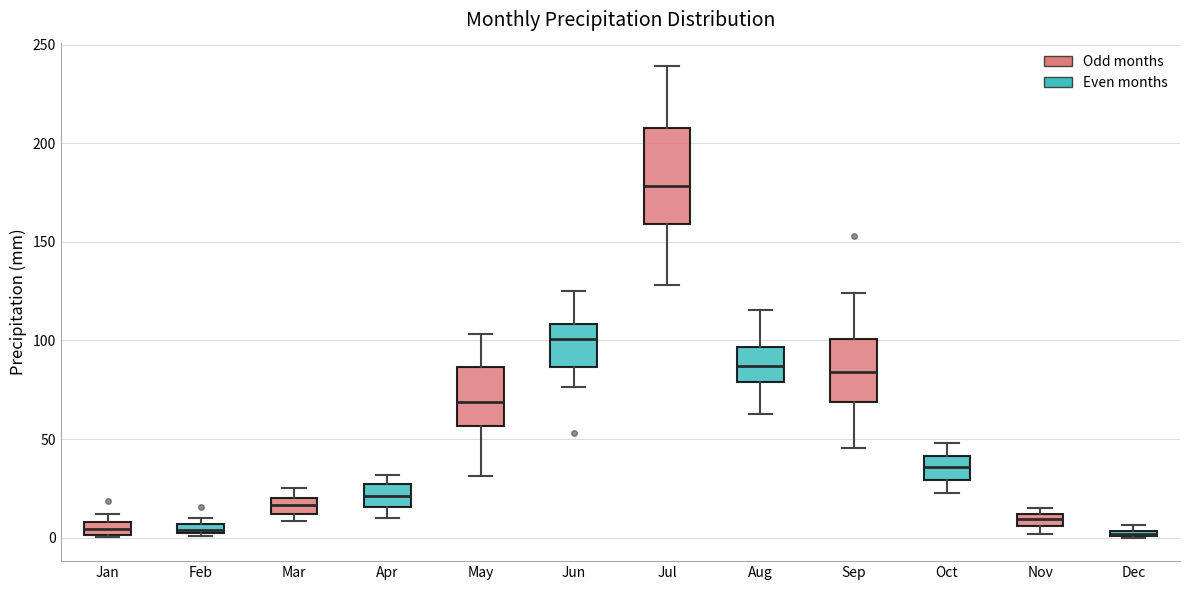

Comparing the boxes themselves (not the whiskers), which one is the tallest?

Jul